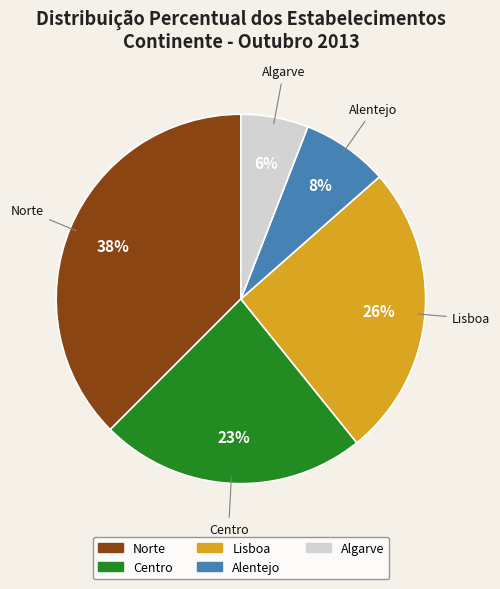

Combined, do Algarve and Lisboa account for over 50%?

No